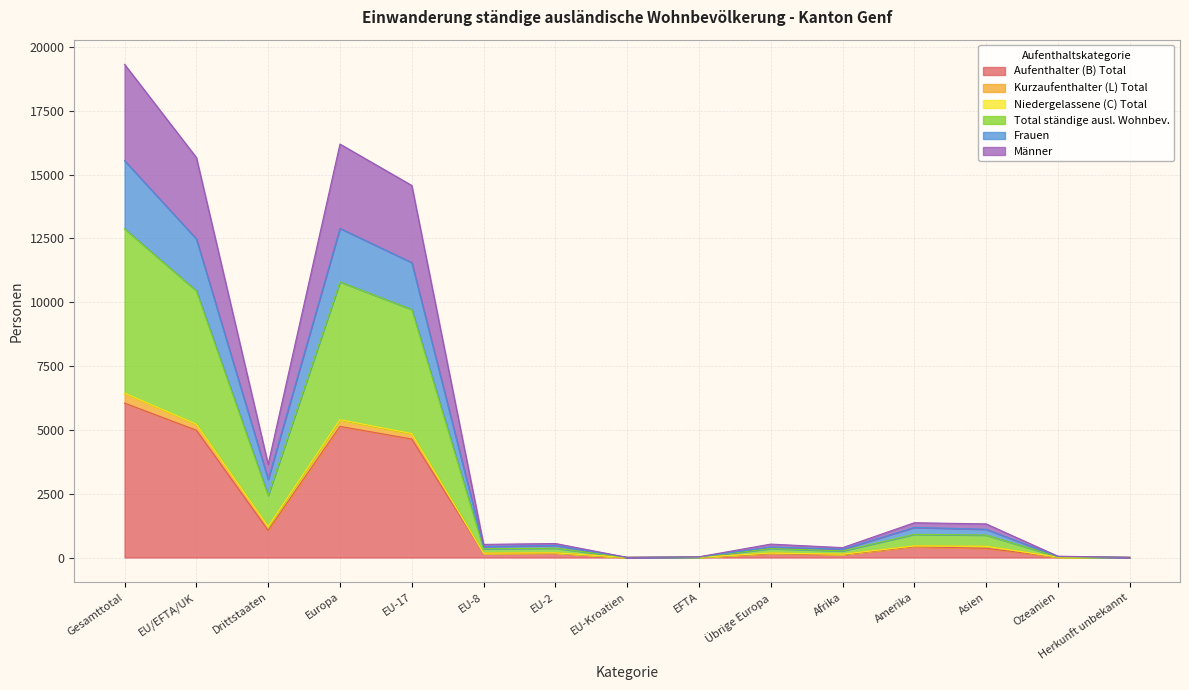

The Total ständige ausl. Wohnbev. series shows 9460 at Gesamttotal. True or false?

False